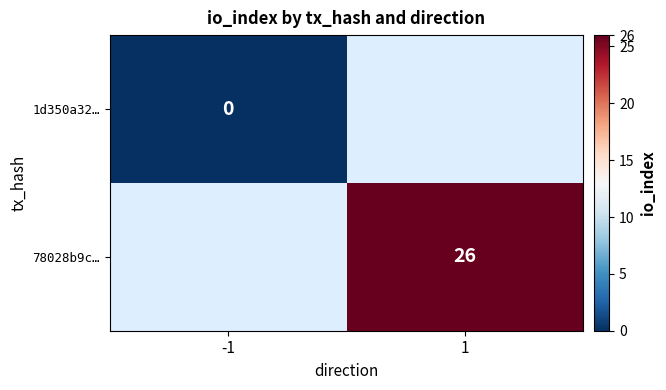

What is the greatest value displayed?

26.0